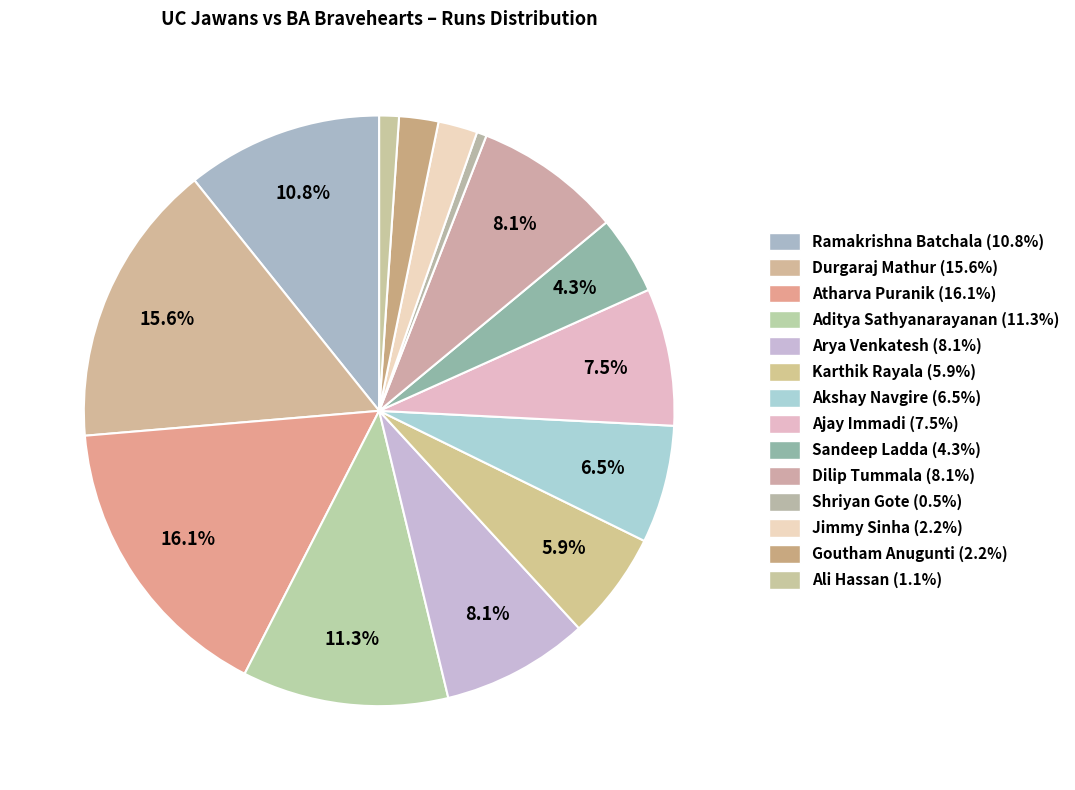

To the nearest percent, what portion does Ramakrishna Batchala represent?

11%